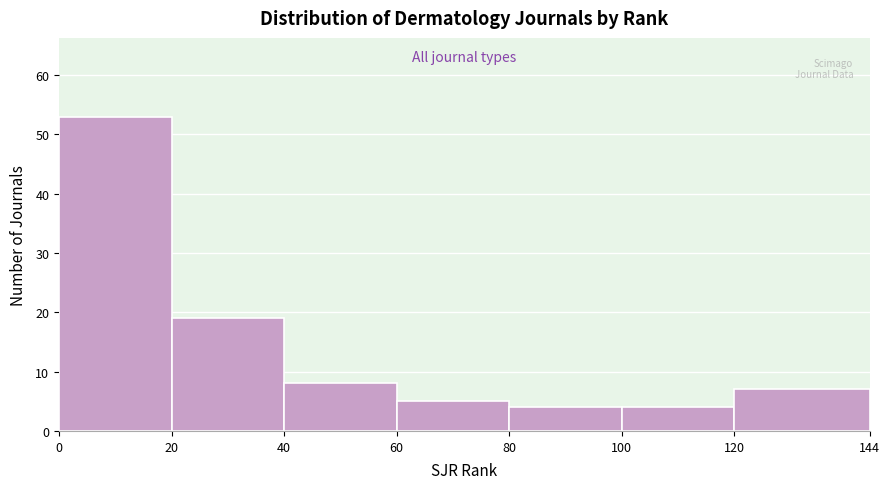

Reading left to right, transcribe this chart: for each bar, give the range it covers on the x-axis and its height. The values are not printed on the chart, so give them approximately, as read against the axis.

0 to 20: 53
20 to 40: 19
40 to 60: 8
60 to 80: 5
80 to 100: 4
100 to 120: 4
120 to 144: 7